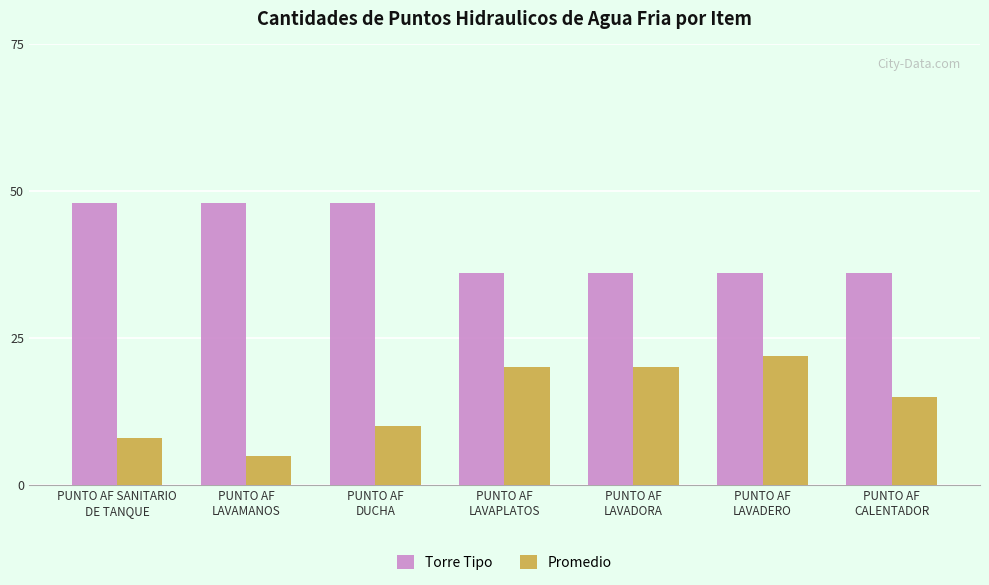

At which category does the chart reach its minimum across all series?

PUNTO AF
LAVAMANOS